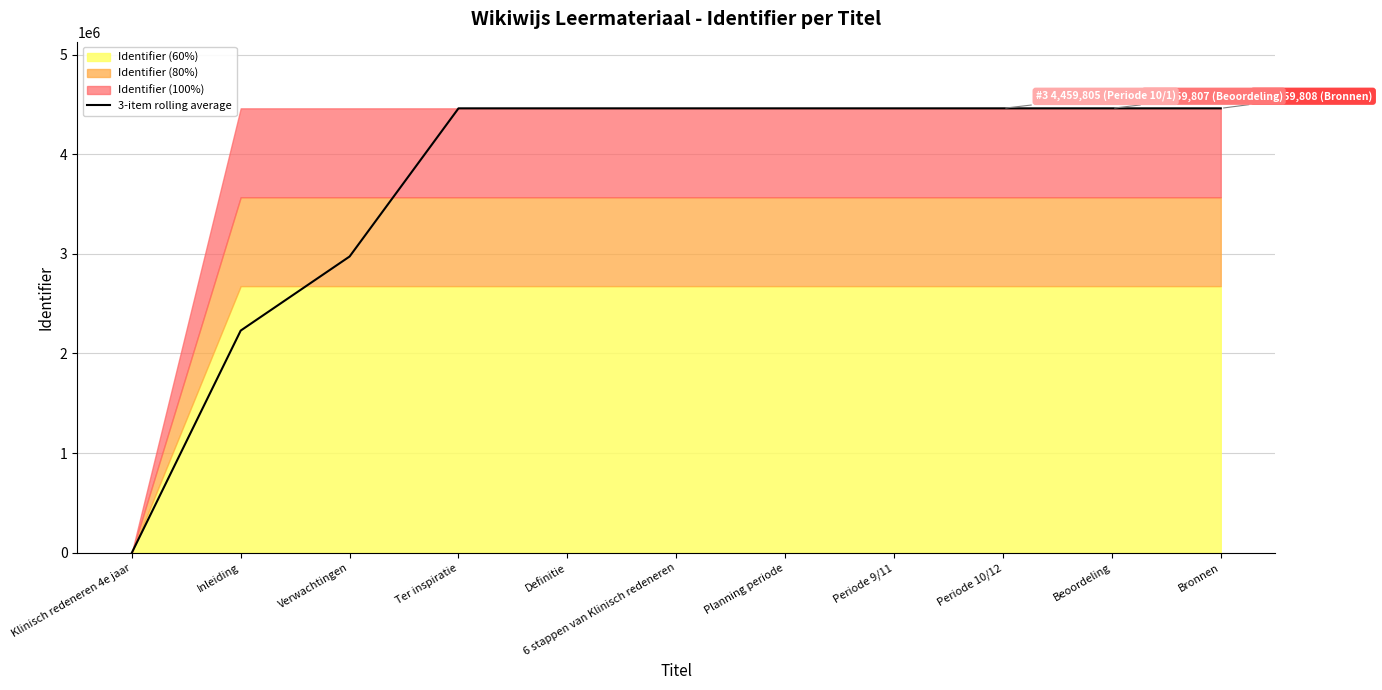

Does the chart display data point markers on the line(s)?

No